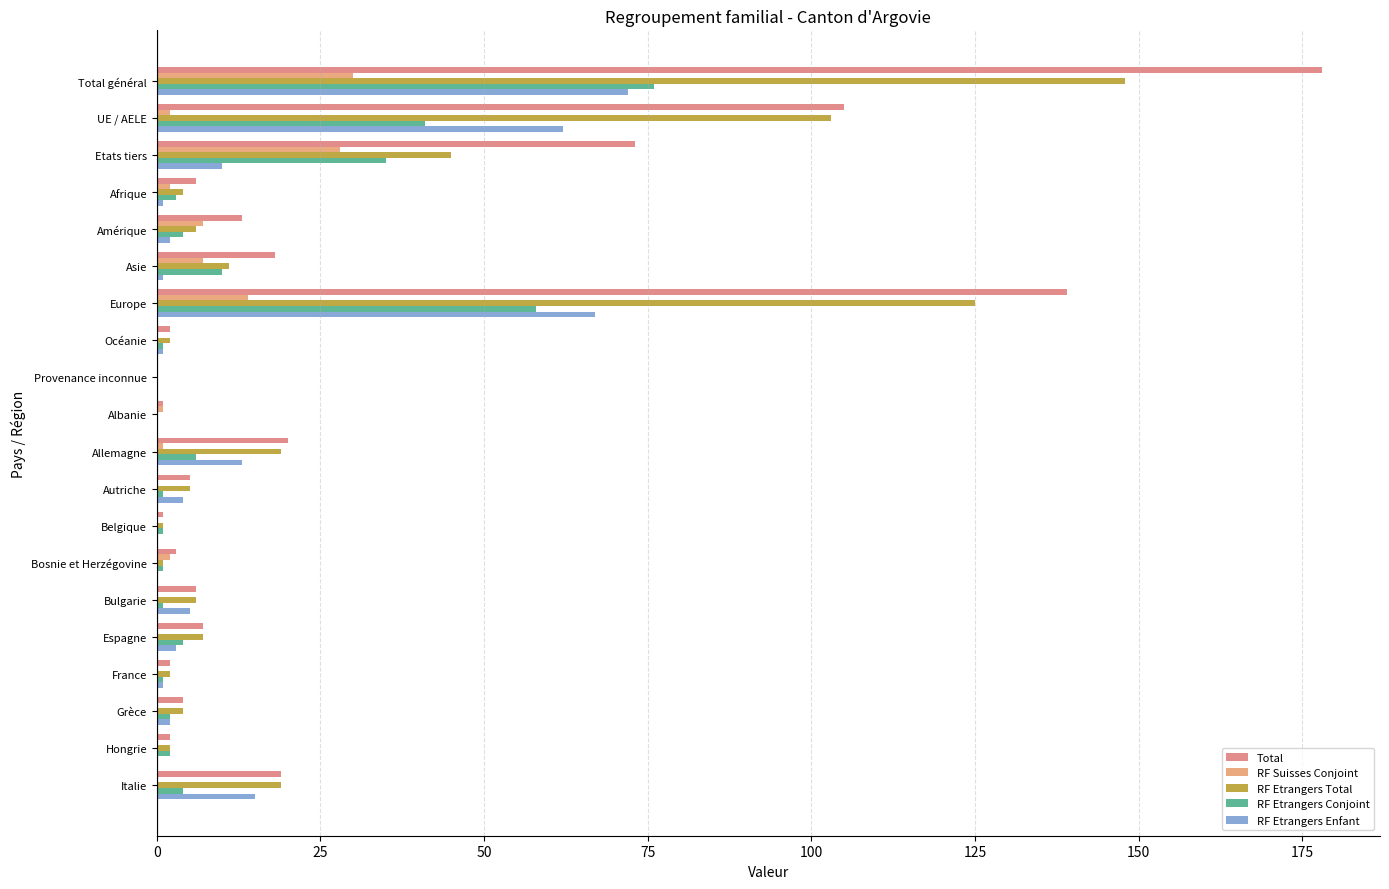

What position from the left is Allemagne?

11